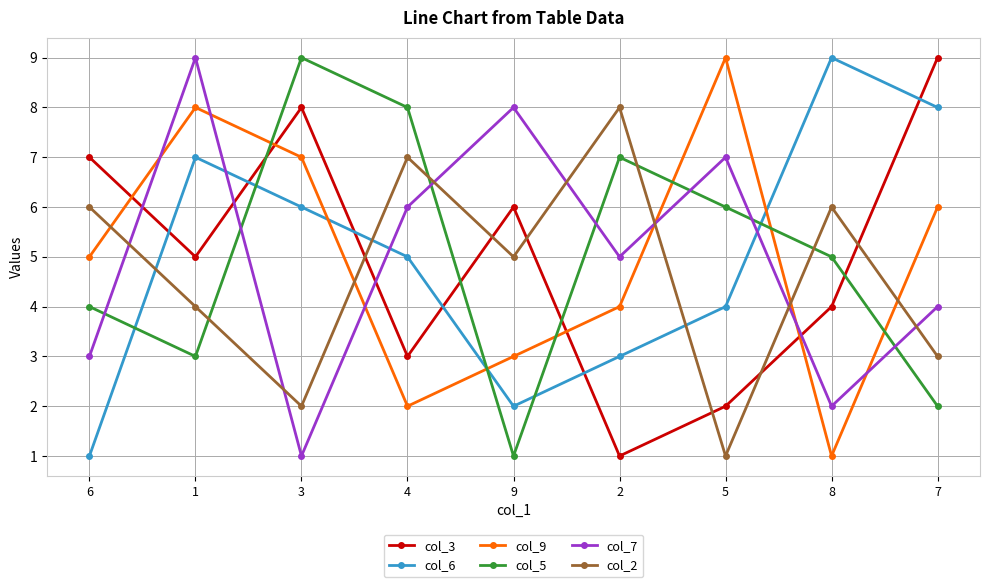

What position from the right is 9?

5